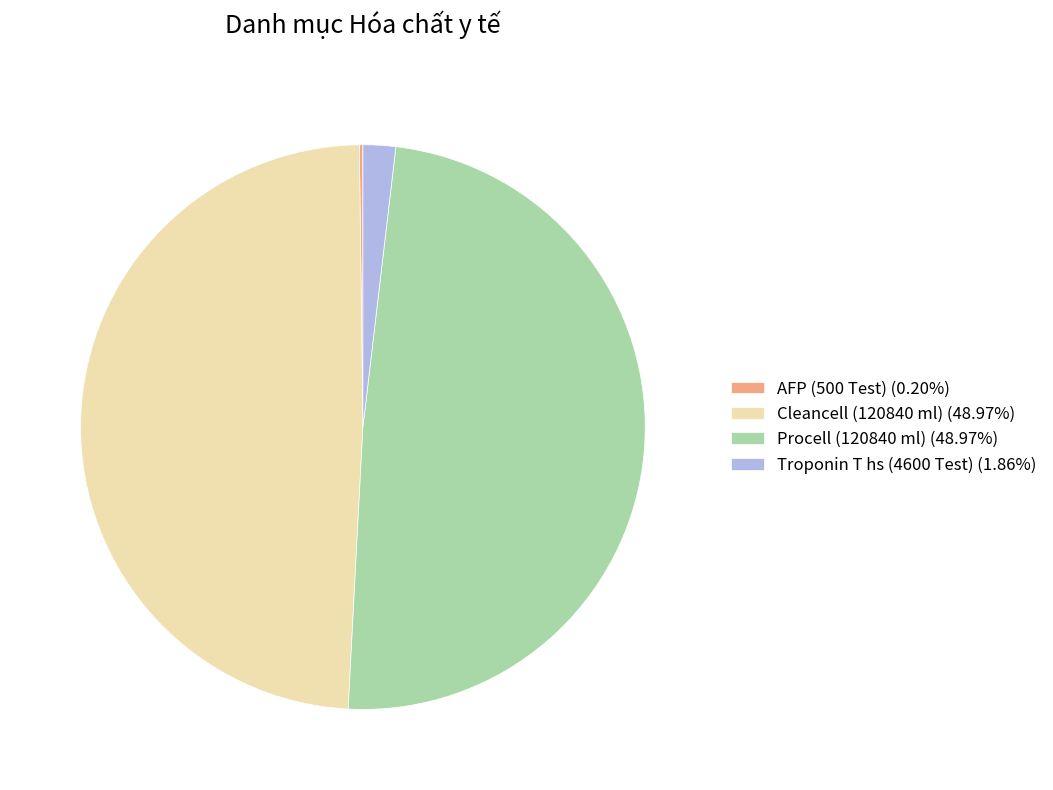

Combined, do Troponin T hs (4600 Test) (1.86%) and Cleancell (120840 ml) (48.97%) account for over 50%?

Yes